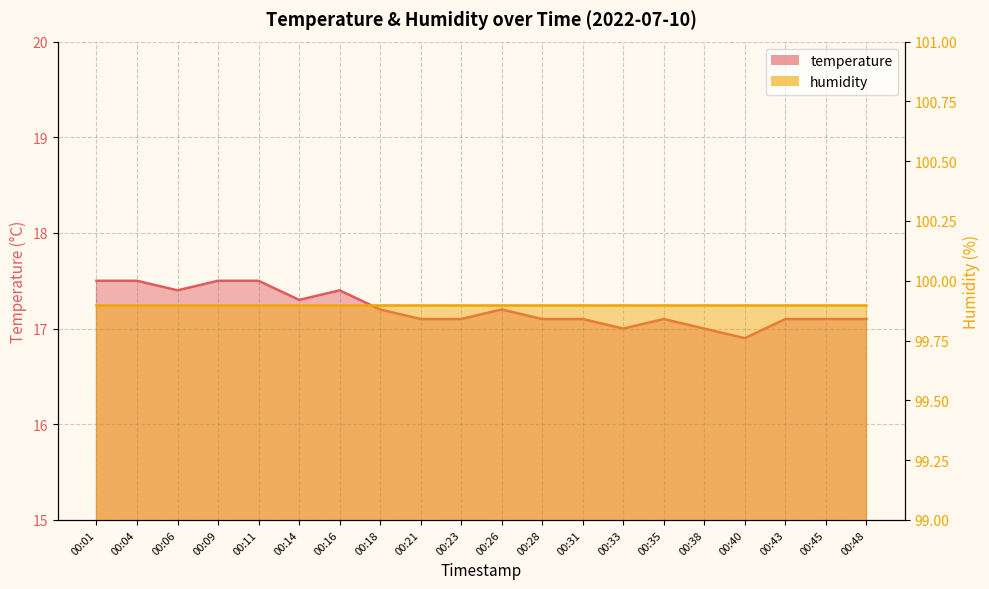

How many interior local peaks (higher than both neighbors) does the data have?

3